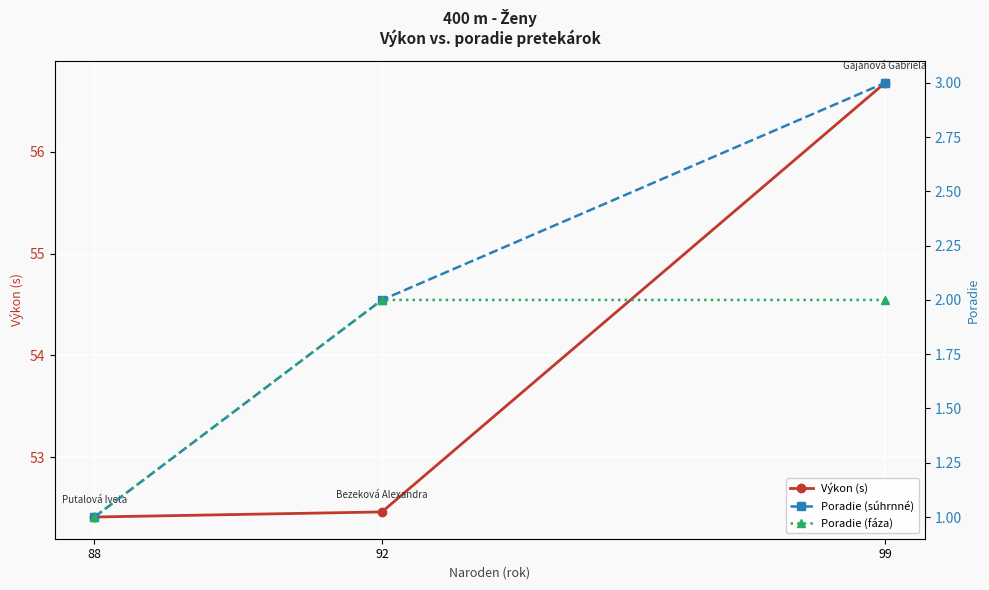

What is the sum of the Poradie (fáza) values at 88 and 99?

3.0